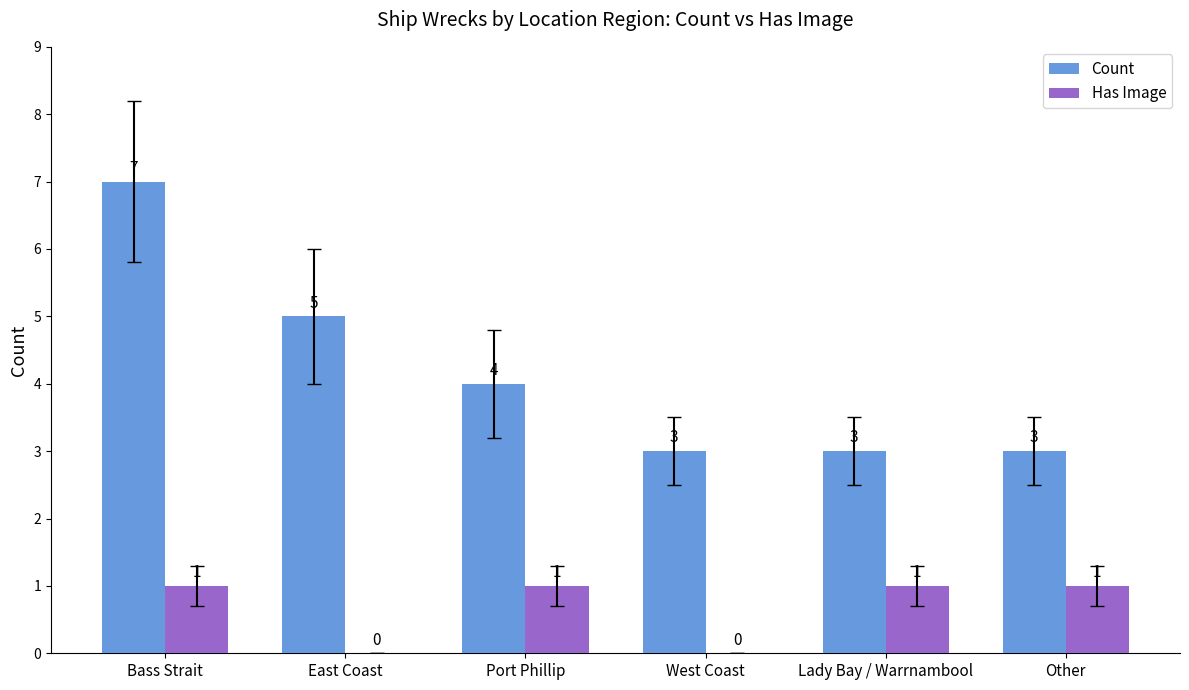

The Has Image series shows 0 at West Coast. True or false?

True